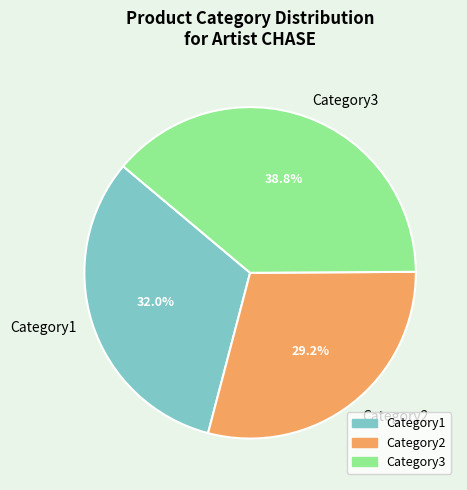

What is the largest slice in the pie chart?

Category3